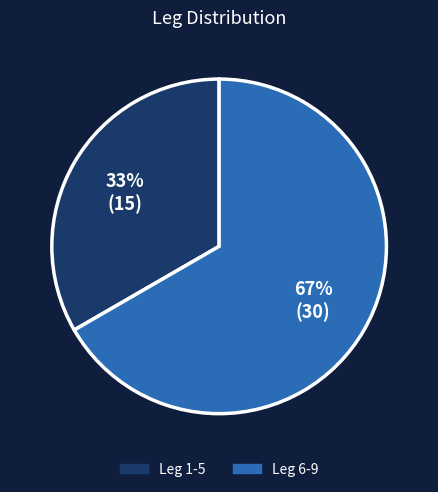

Is there any slice that represents more than half of the pie?

Yes